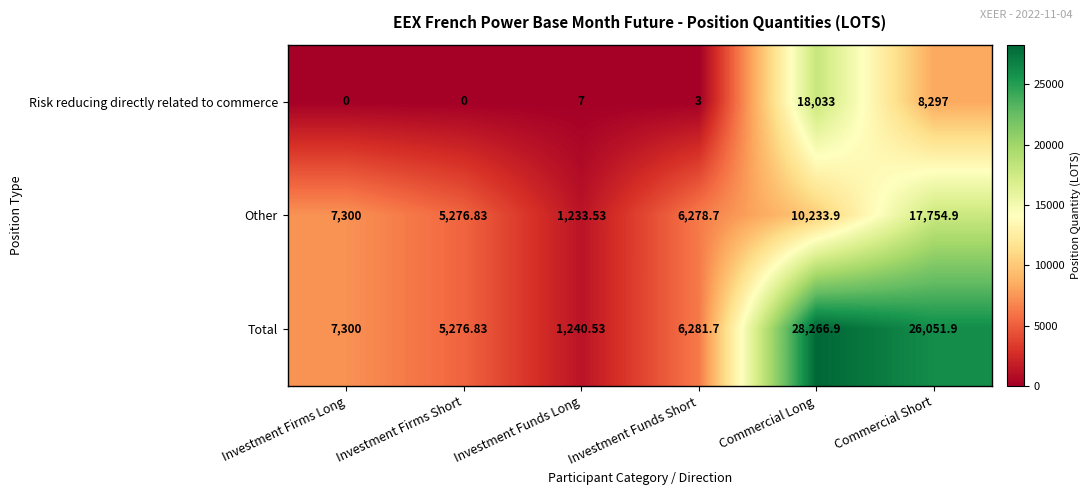

Between Investment Funds Long and Commercial Long, which series saw the biggest shift?

Total